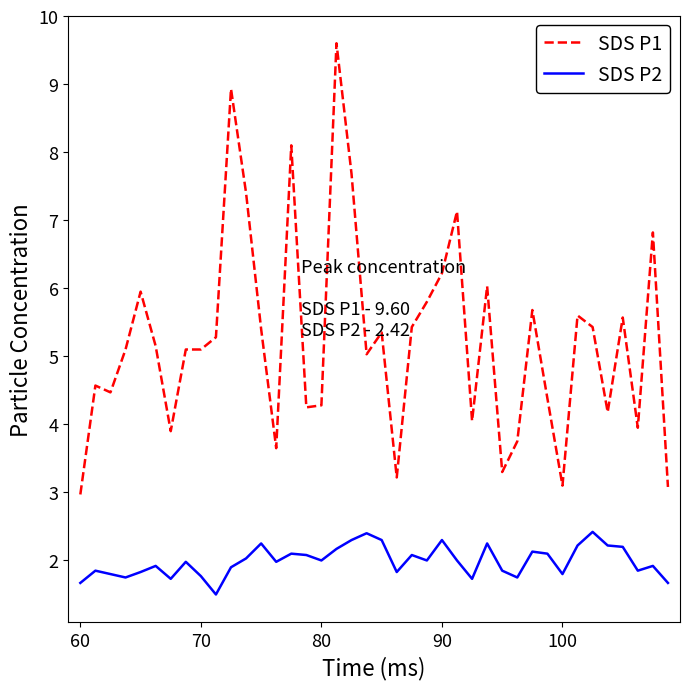

What is the maximum value for SDS P2?

2.4